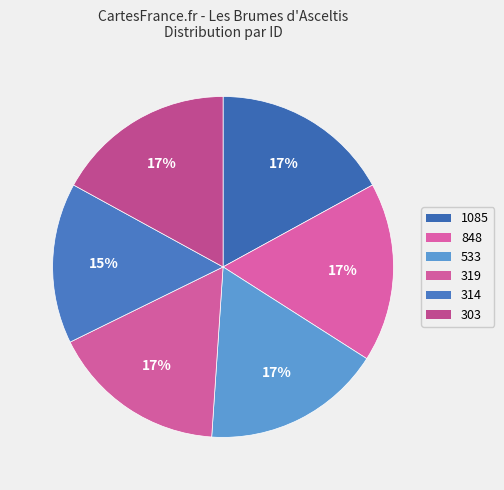

How many slices are in this pie chart?

6